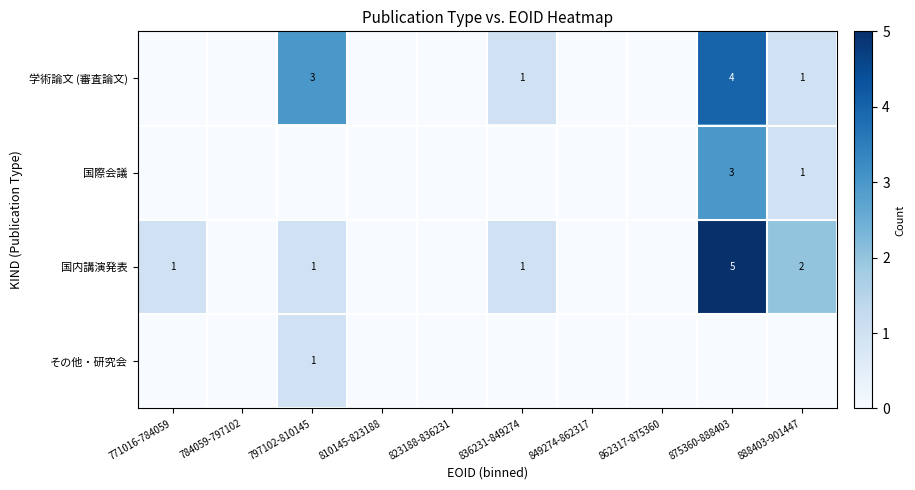

What is the greatest value displayed?

5